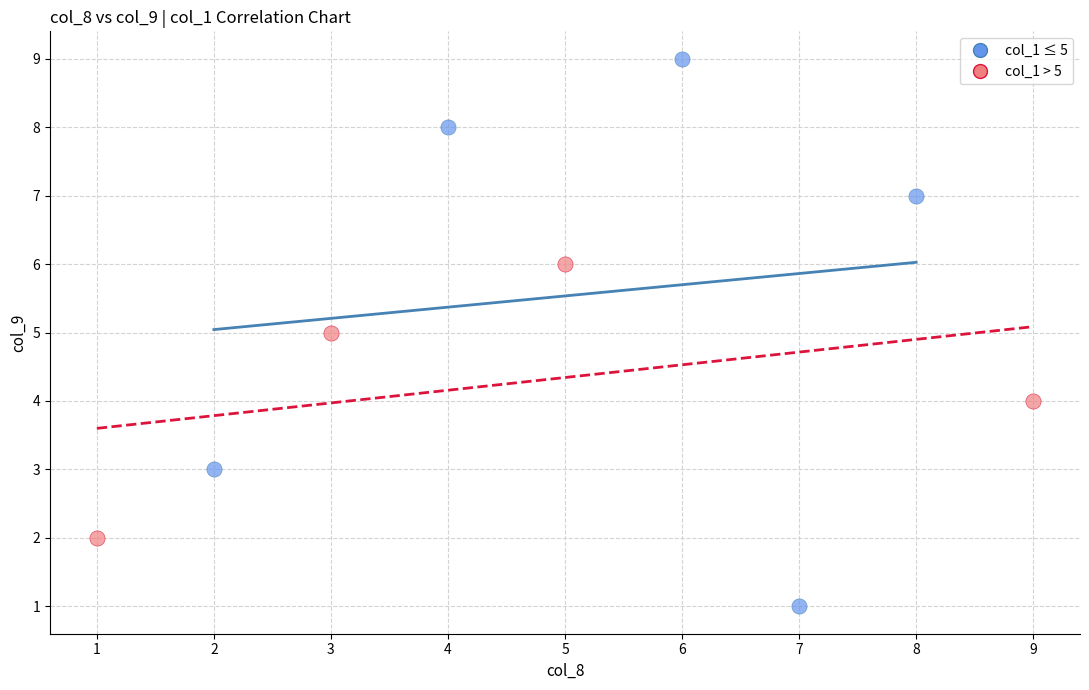

Which series reaches the minimum Y coordinate?

col_1 ≤ 5